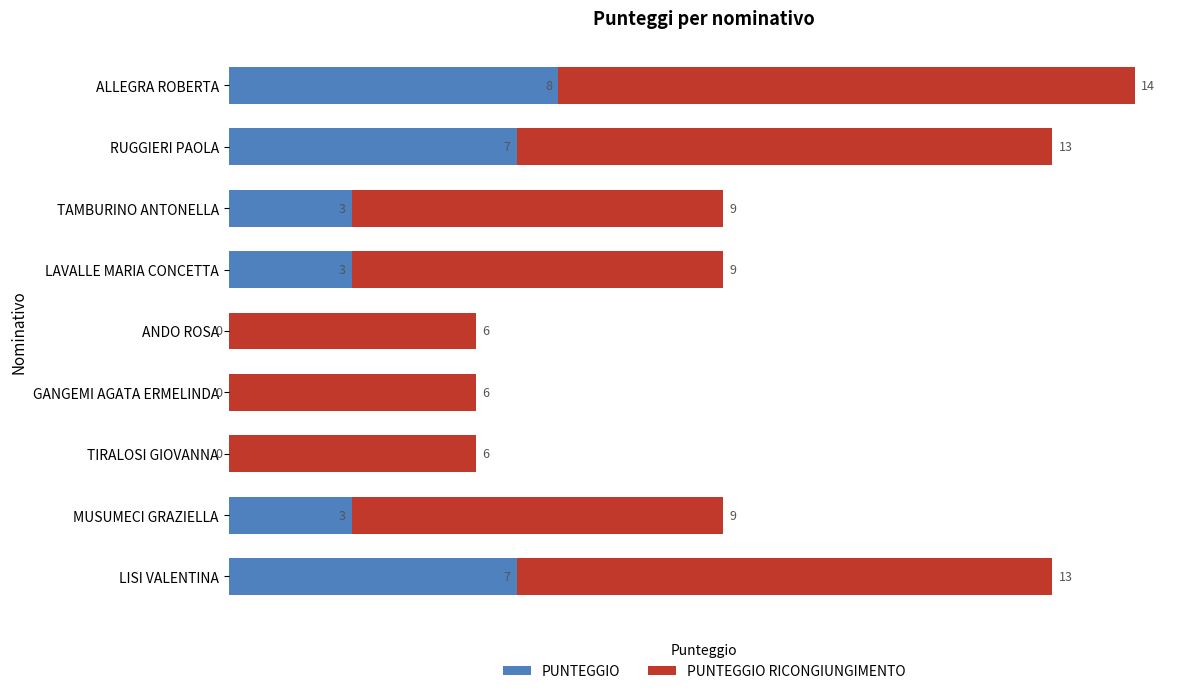

At which category is the sum across all series the highest?

ALLEGRA ROBERTA